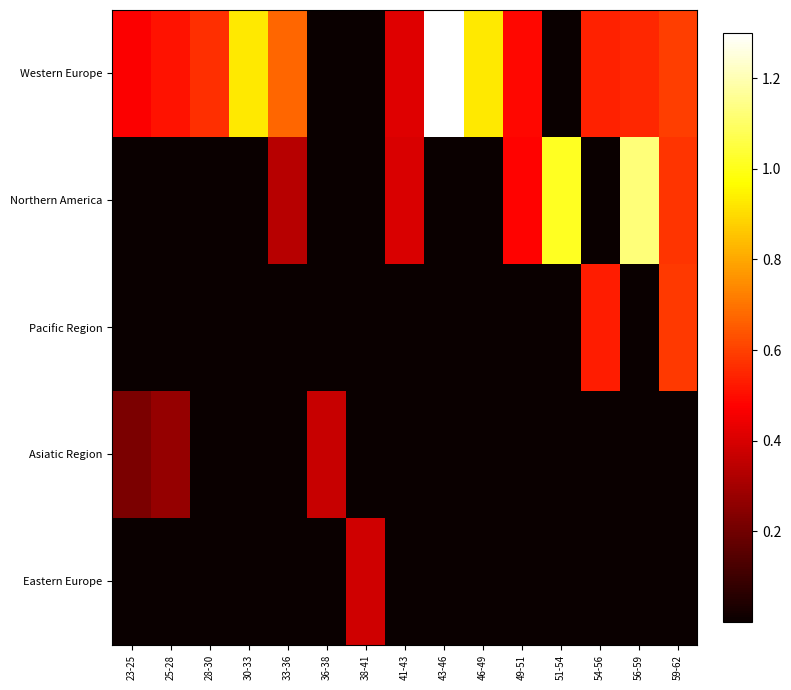

List the series in order of their peak value, highest first.

Western Europe, Northern America, Pacific Region, Eastern Europe, Asiatic Region